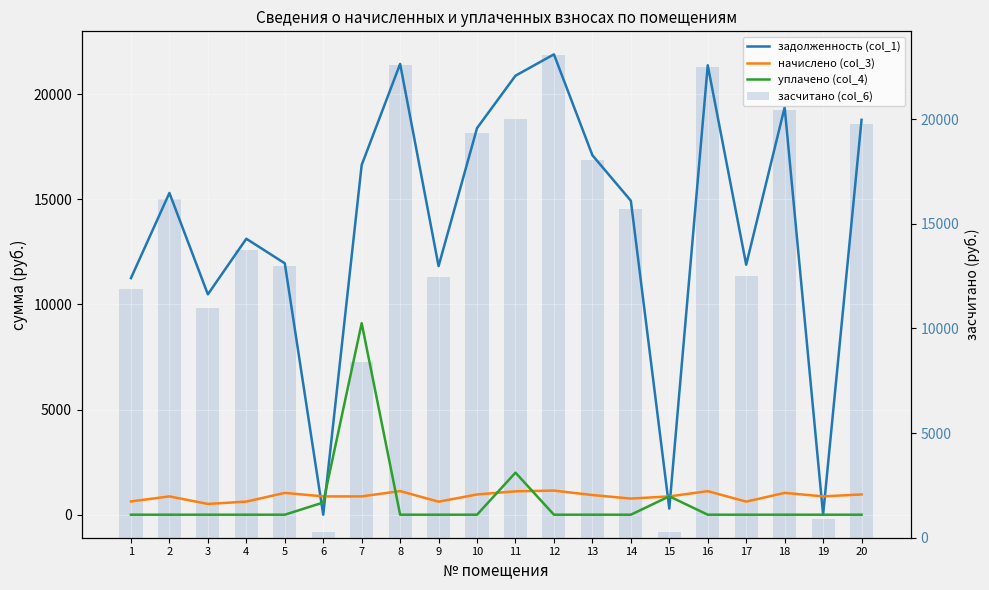

Which series has the largest total across all categories?

засчитано (col_6)